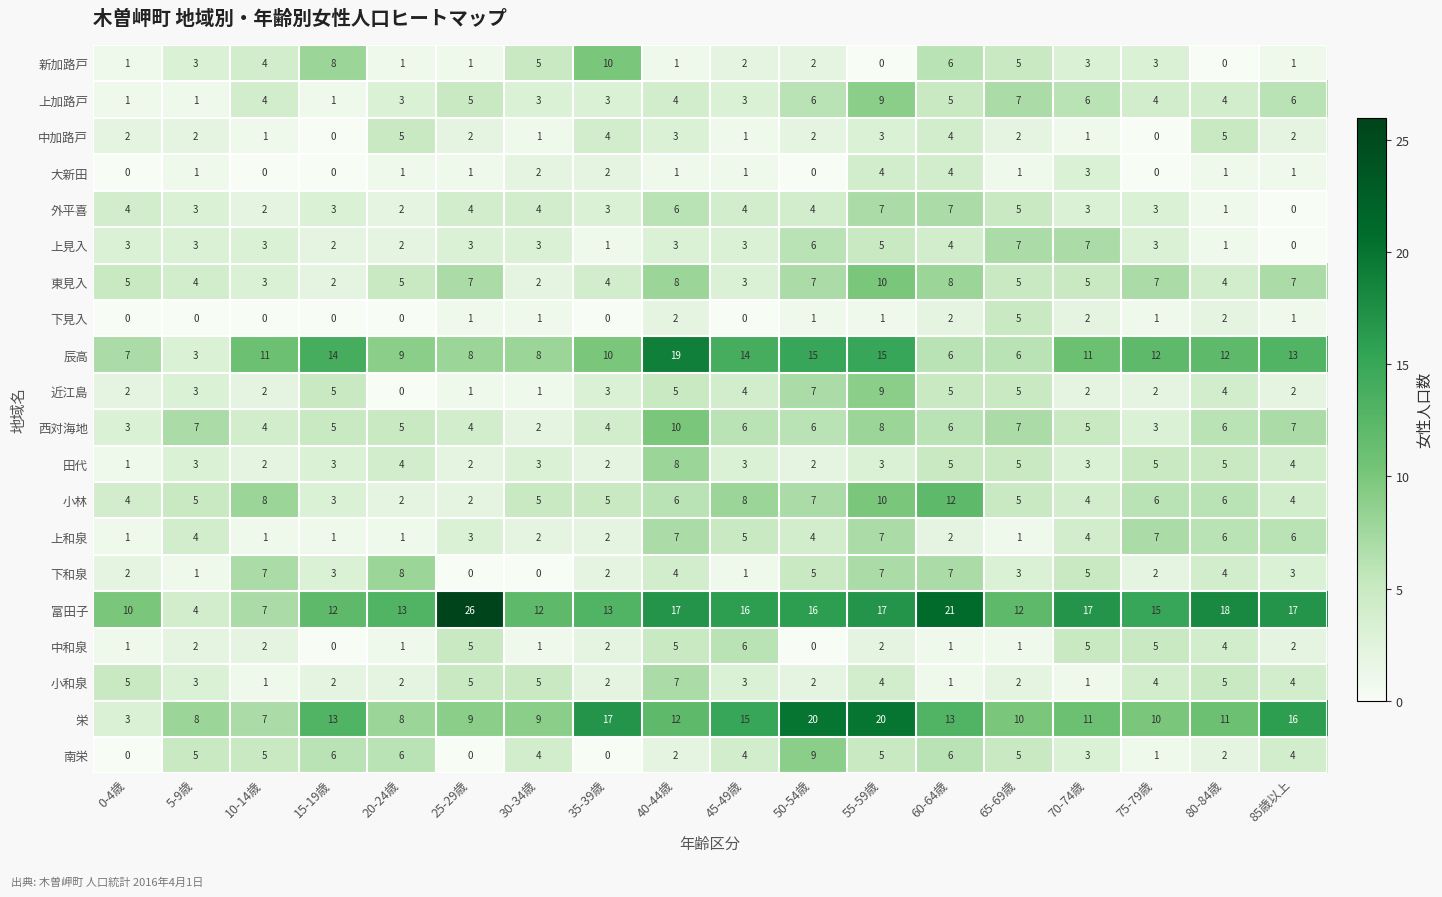

What is the sum of all 南栄 values?

67